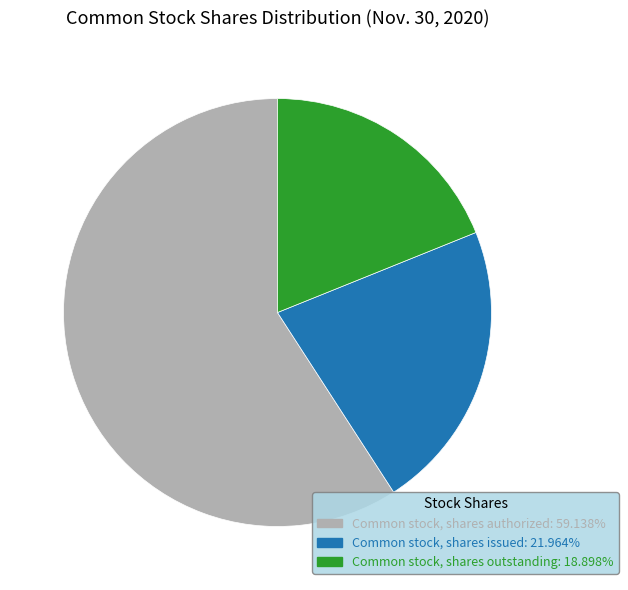

Count the number of slices in the pie.

3